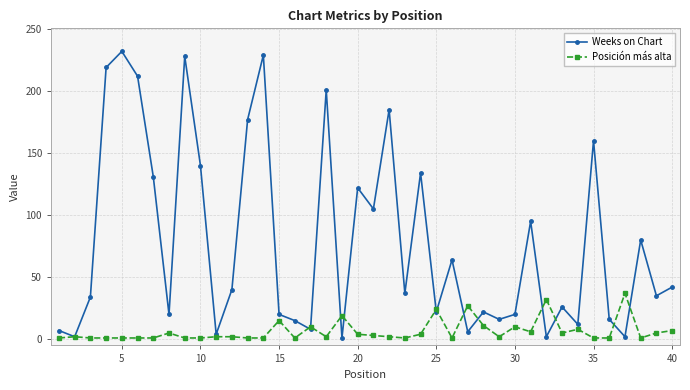

At how many categories does at least one series exceed 209?

5